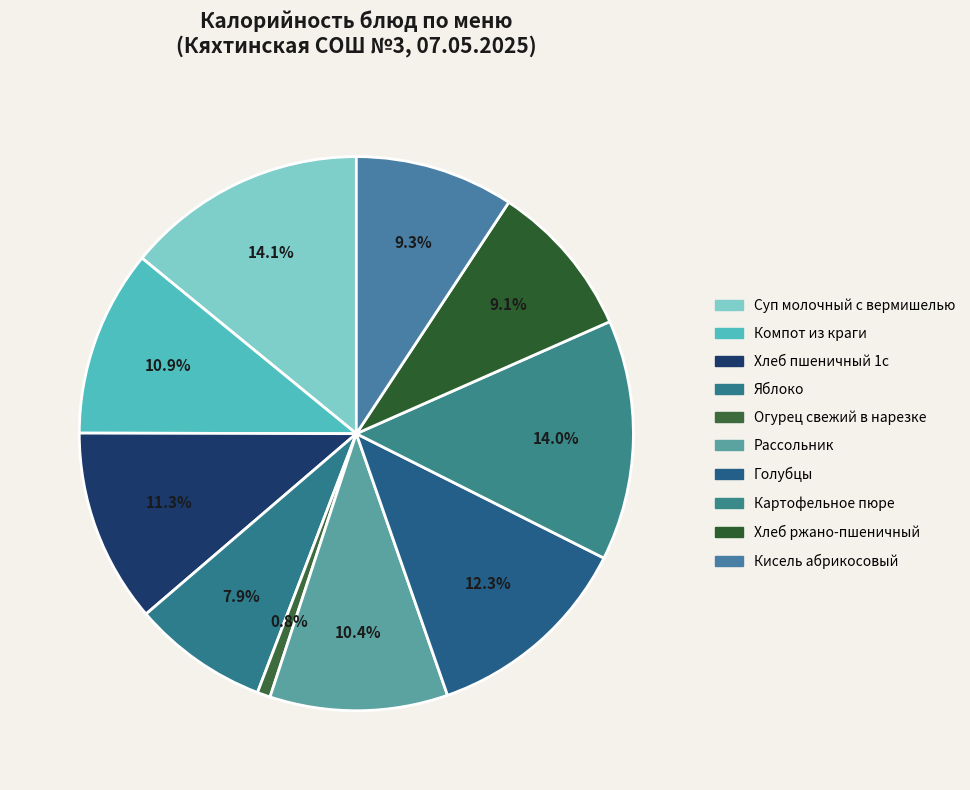

To the nearest percent, what percentage of the pie is Хлеб ржано-пшеничный?

9%